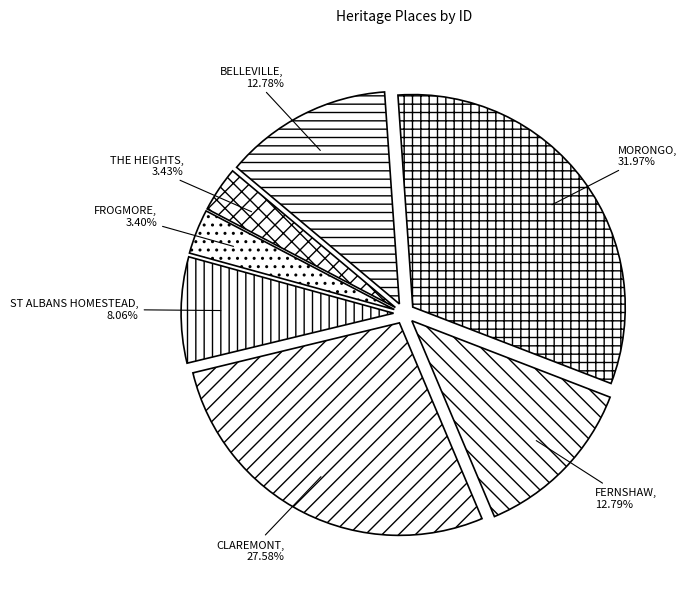

How many segments does this pie chart have?

7